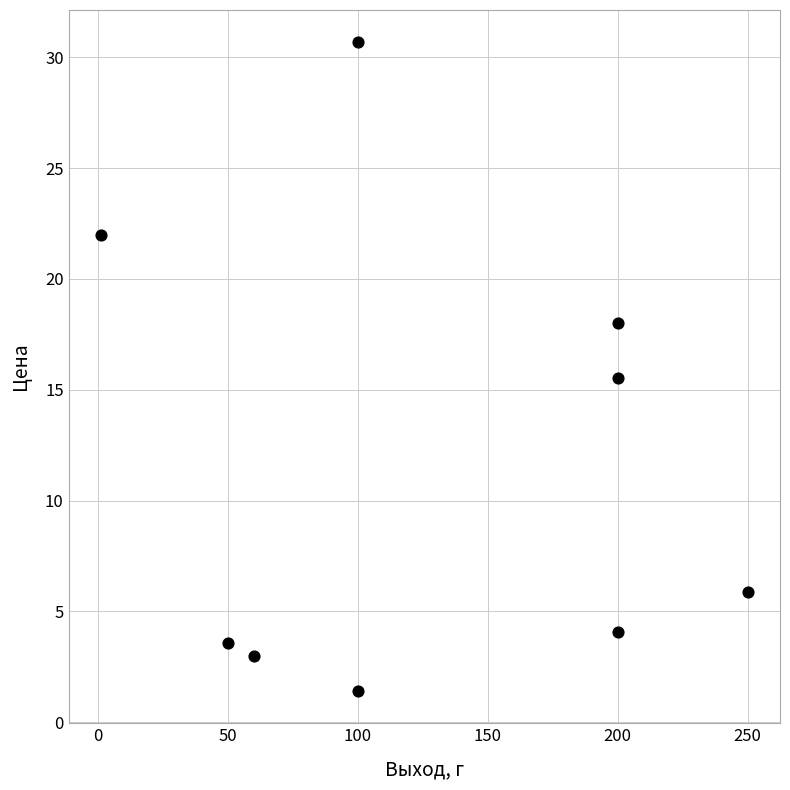

What Y value in the scatter plot is closest to 16?

15.5